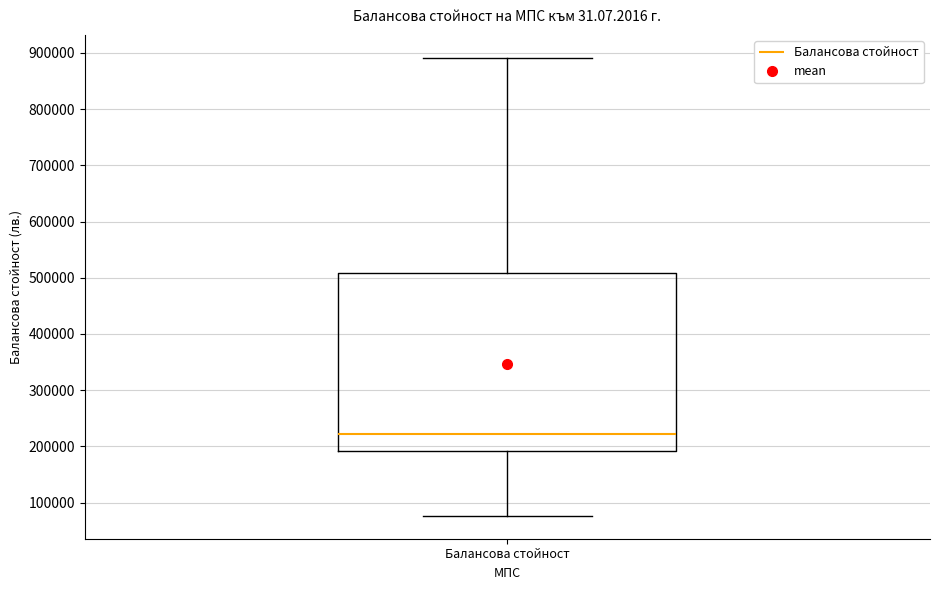

Read this box plot against the y-axis: the position of the median line, the range covered by the box, and the ends of both whiskers. The values are not printed on the chart, so give them approximately, as read against the axis.

median 220000, box 190000 to 510000, whiskers 80000 to 890000